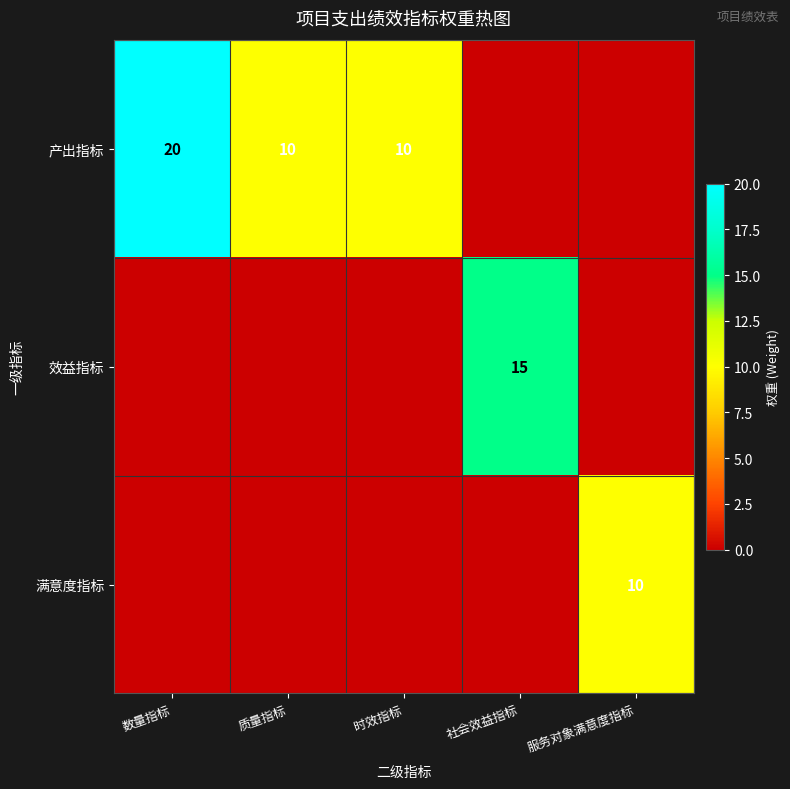

What is the spread (max minus min) of values at 数量指标?

20